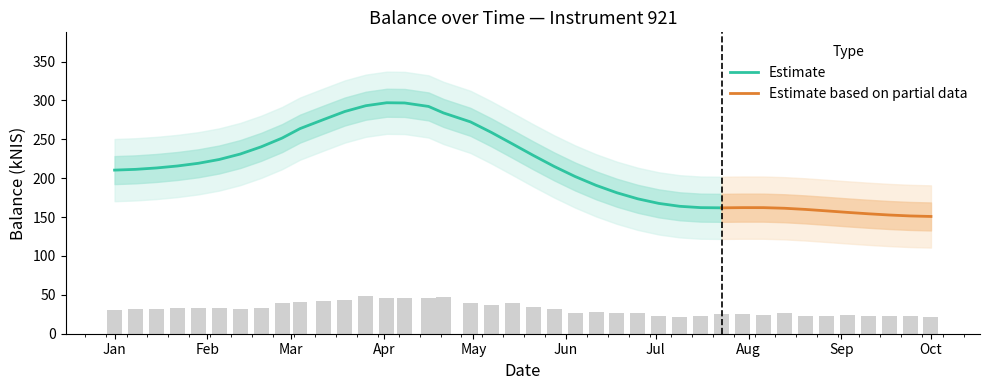

What is the change in value from 2015-02-05 to 2015-03-19?

+9.9